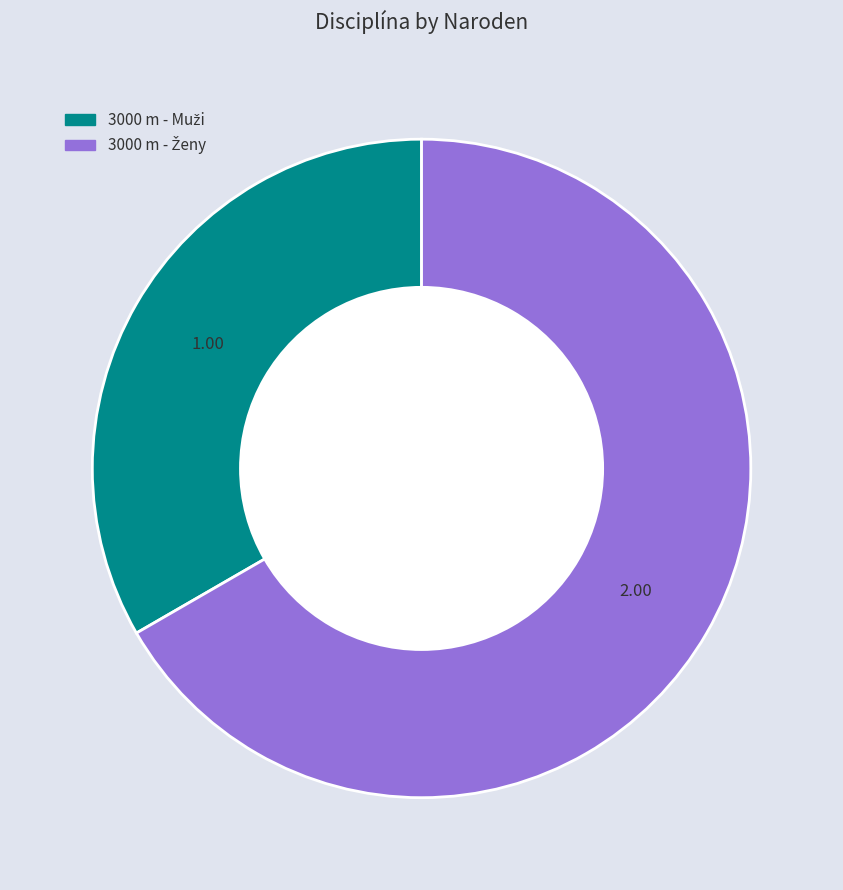

Does any single category account for the majority?

Yes